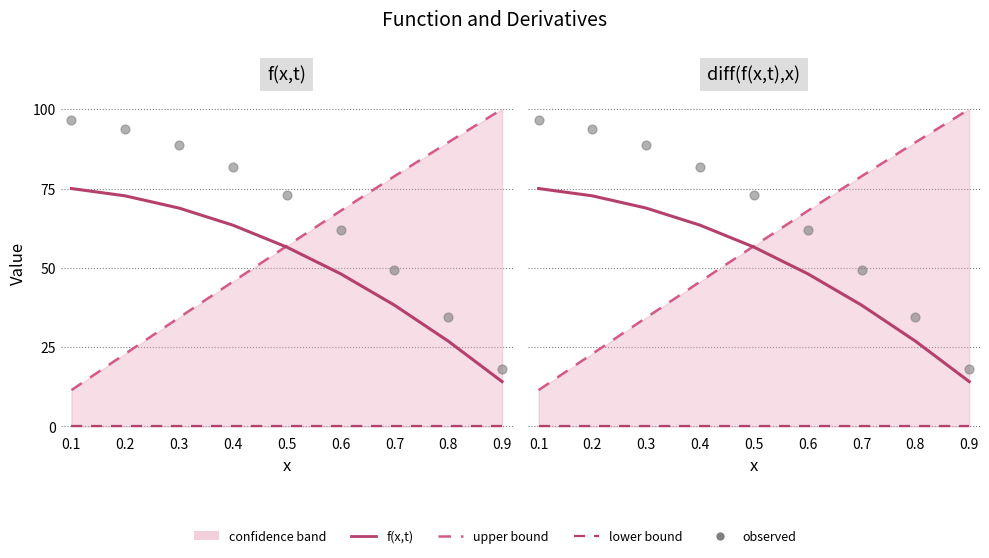

Which series has the largest Y range (max minus min)?

upper bound